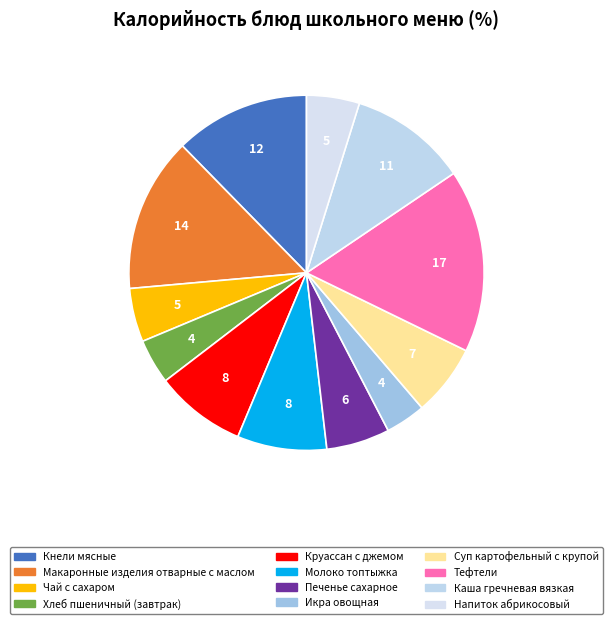

How many segments does this pie chart have?

12